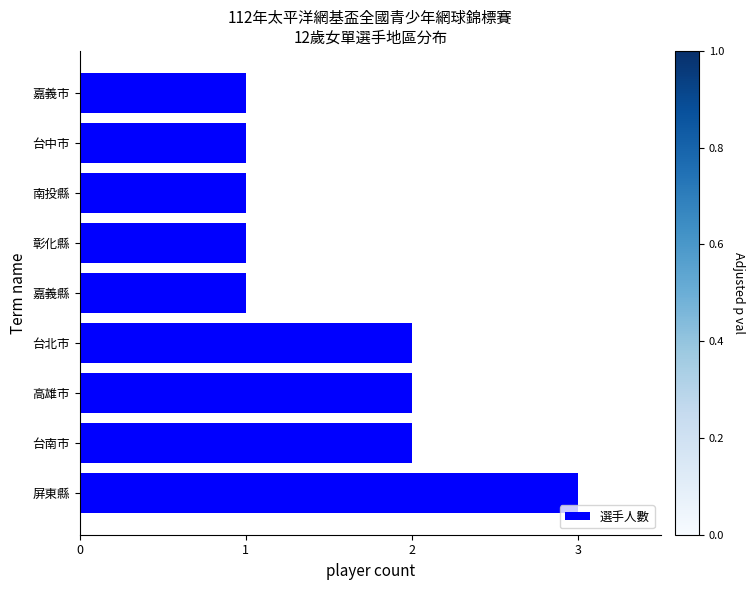

The value at 高雄市 is 2. True or false?

True